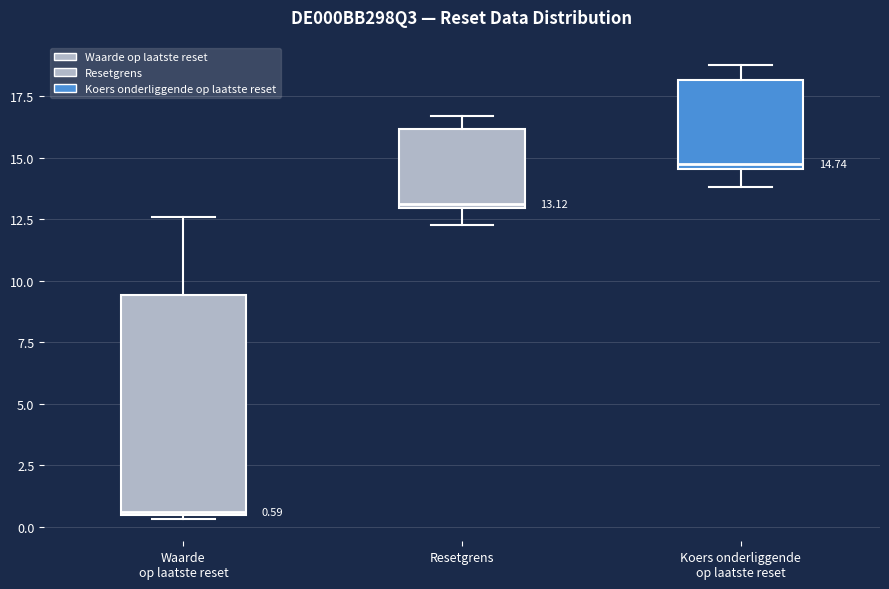

Which box has the lowest median line?

Waarde op laatste reset